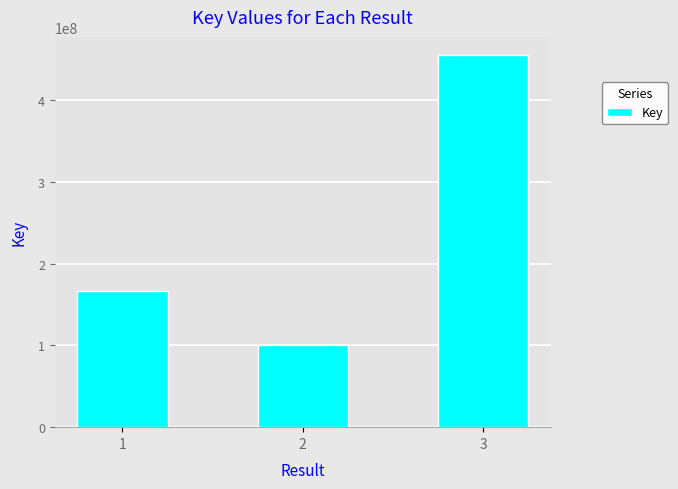

What is the ratio of the value at 3 to the value at 1?

2.7